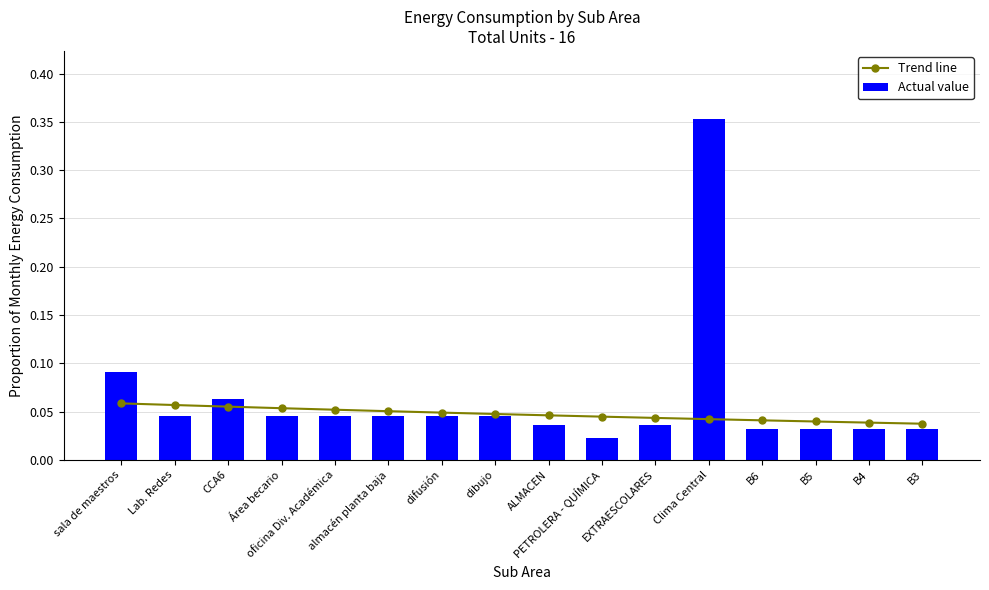

Is the value of Trend line at B3 greater than the value of Actual value at Clima Central?

No